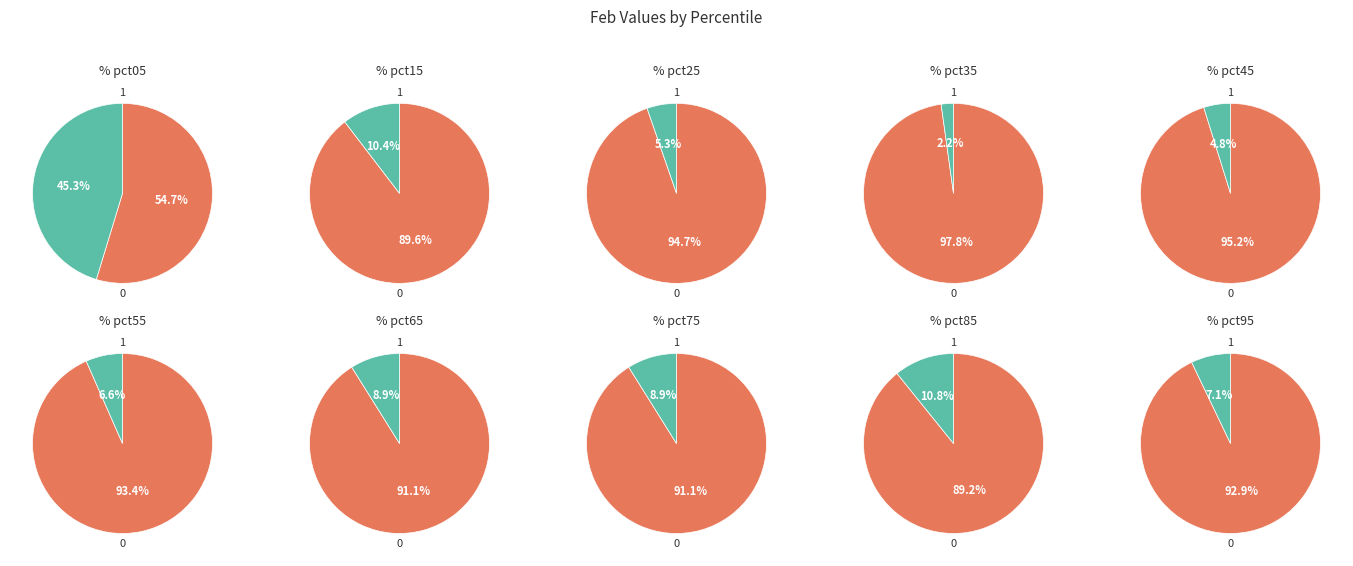

To the nearest percent, what percentage of the pie is pct55?

10%